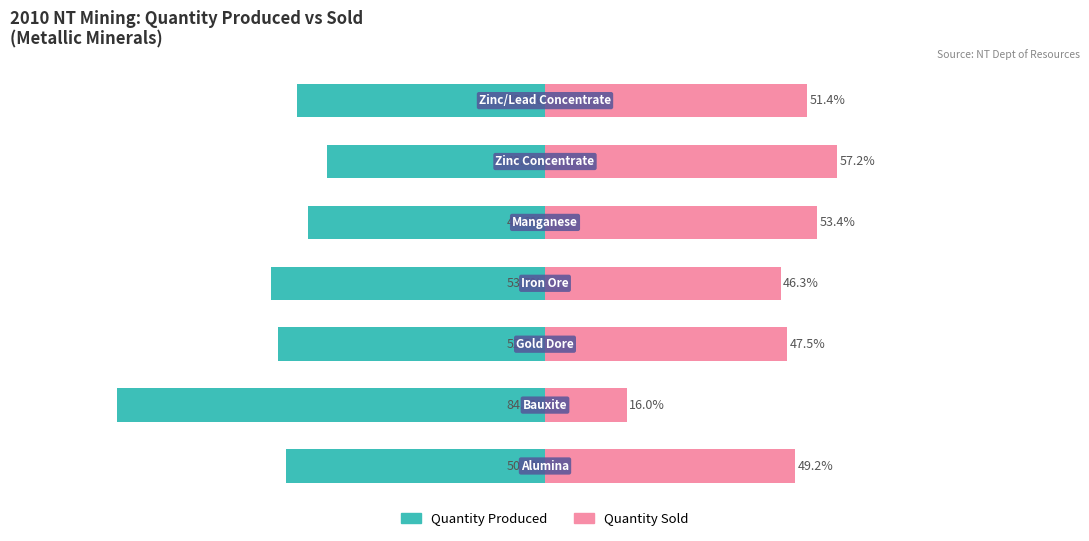

What is the difference between the Quantity Produced values at 3 and 4?

7.2